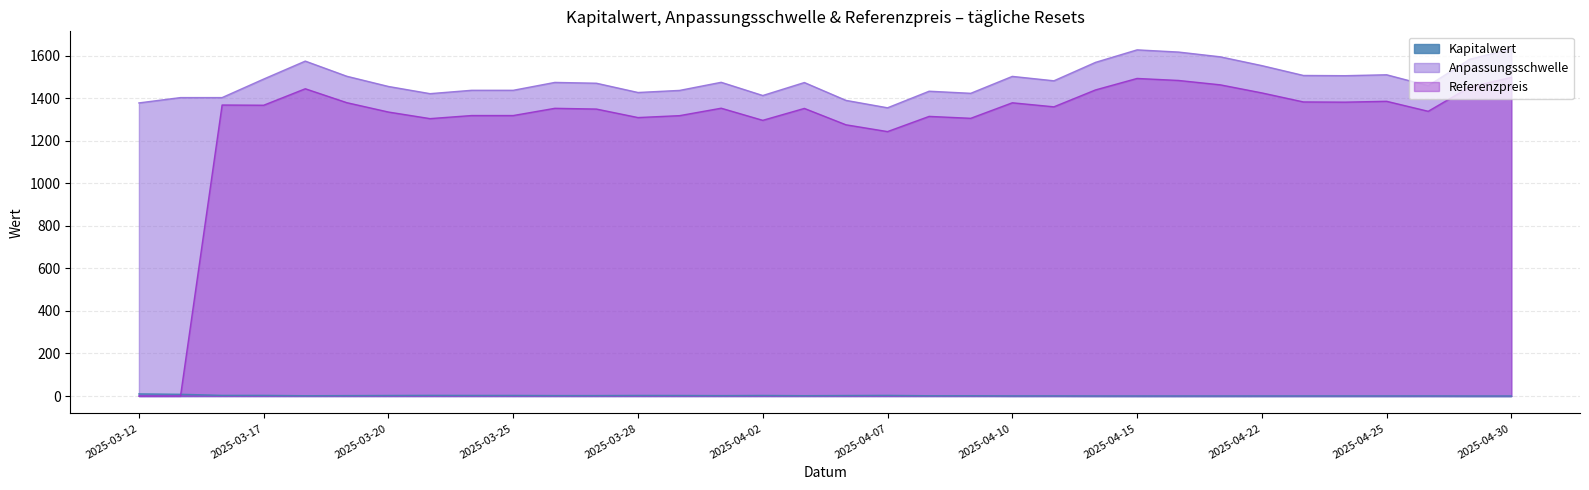

How many values in the Anpassungsschwelle series are below 1475?

17